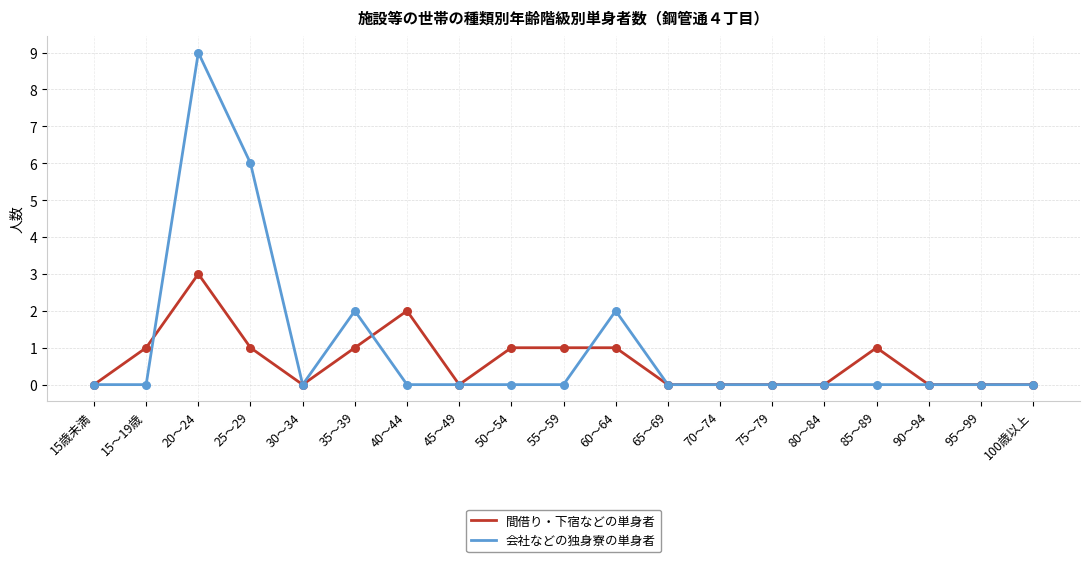

Which series has the largest range (max minus min)?

会社などの独身寮の単身者